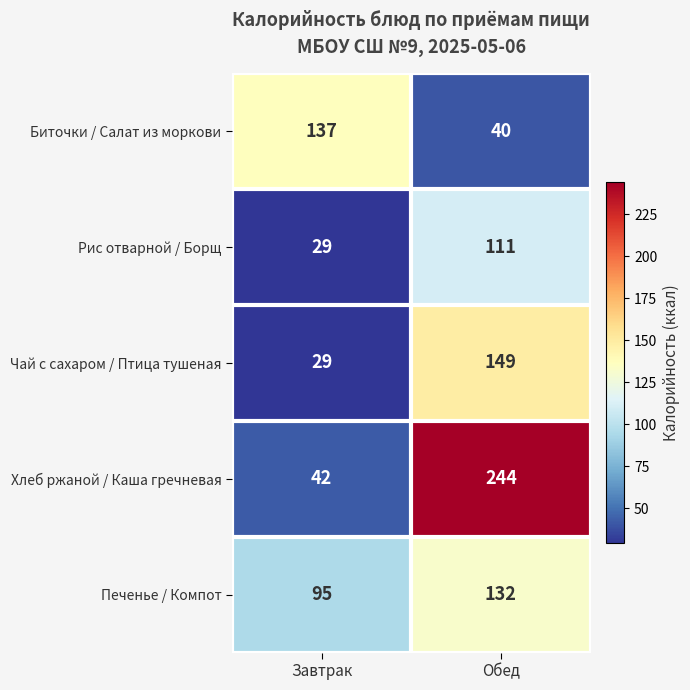

At which category is the sum across all series the highest?

Обед